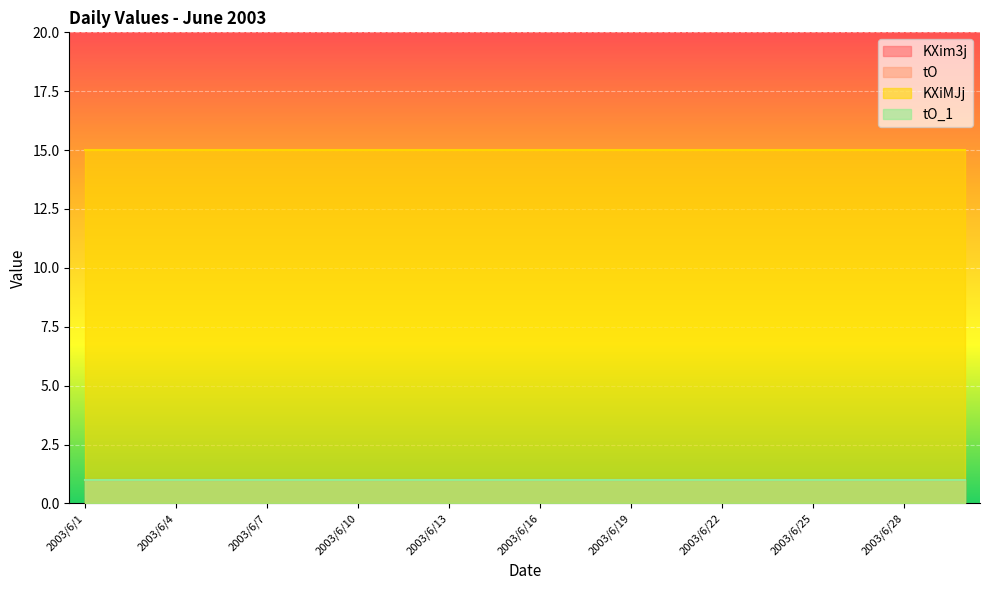

At which category is the sum across all series the highest?

2003/6/1